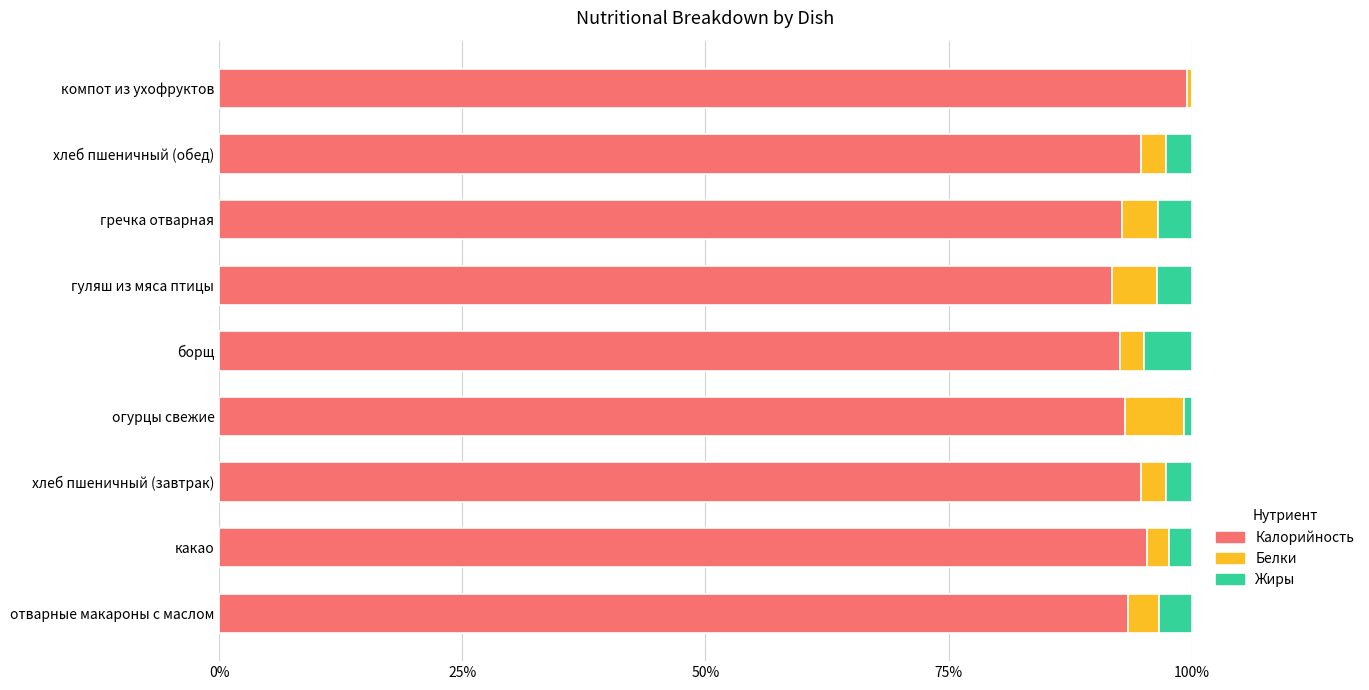

The value of Калорийность at какао is 20.4. True or false?

False